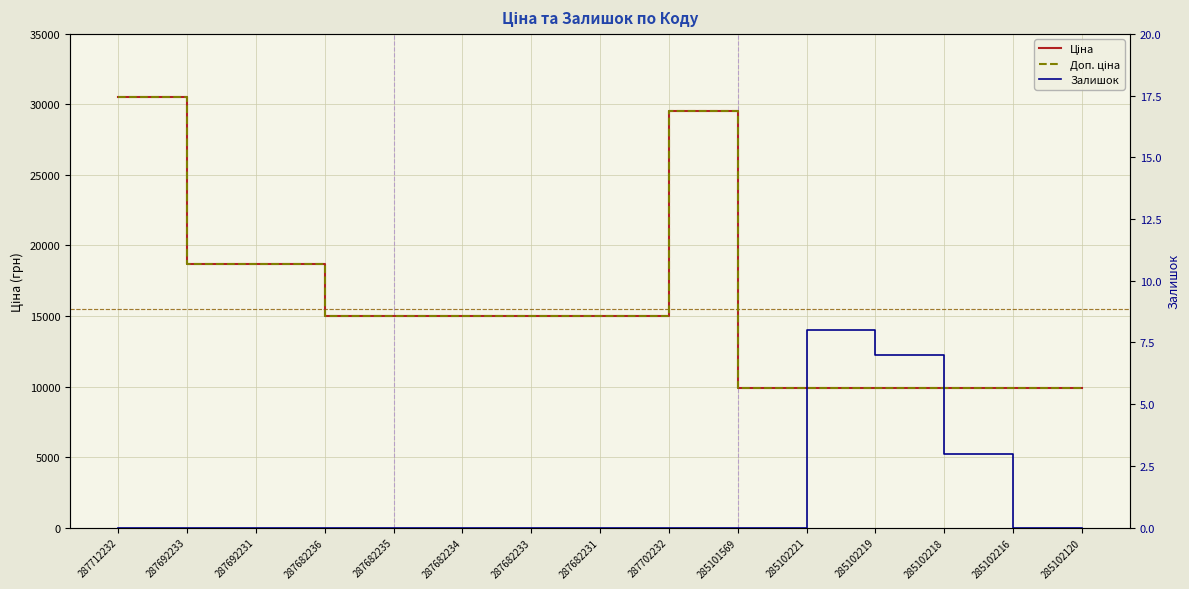

The value of Ціна at 285102216 is 9908.5. True or false?

True